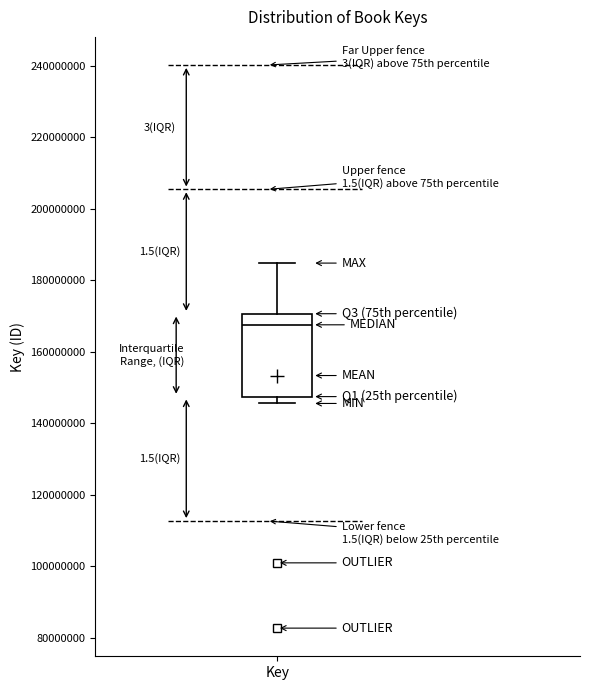

Read this box plot against the y-axis: the position of the median line, the range covered by the box, and the ends of both whiskers. The values are not printed on the chart, so give them approximately, as read against the axis.

median 168000000, box 148000000 to 170000000, whiskers 146000000 to 184000000